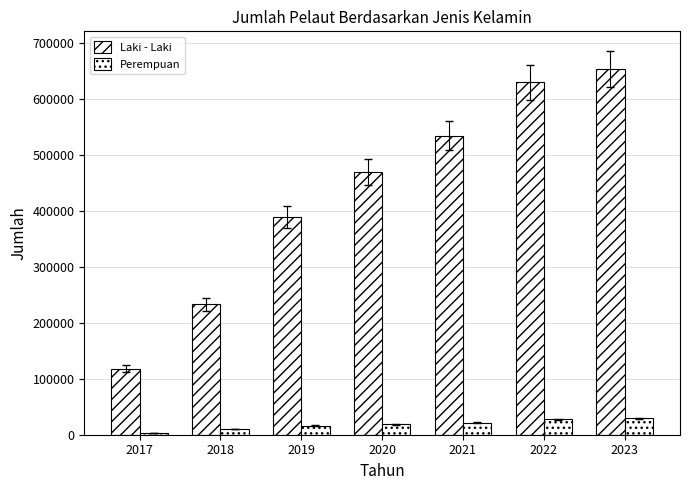

What is the sum of the Laki - Laki values at 2021 and 2022?

1165280